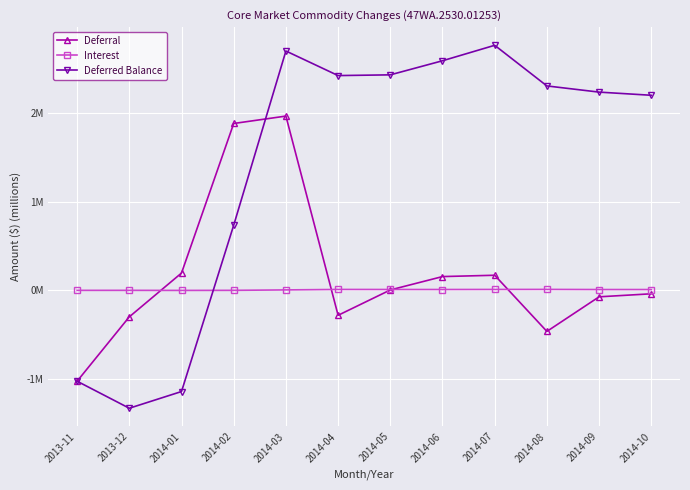

What are all the series names shown in the legend?

Deferral, Interest, Deferred Balance